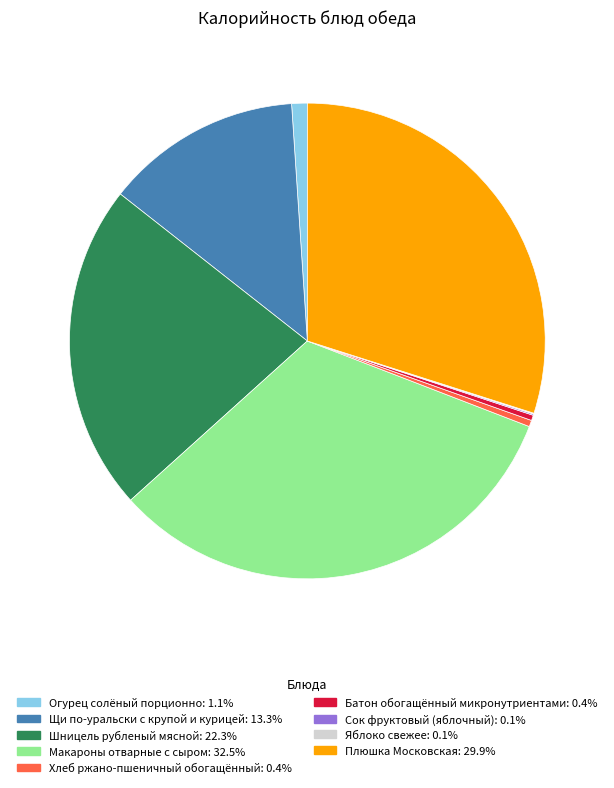

Which slice is the largest?

Макароны отварные с сыром